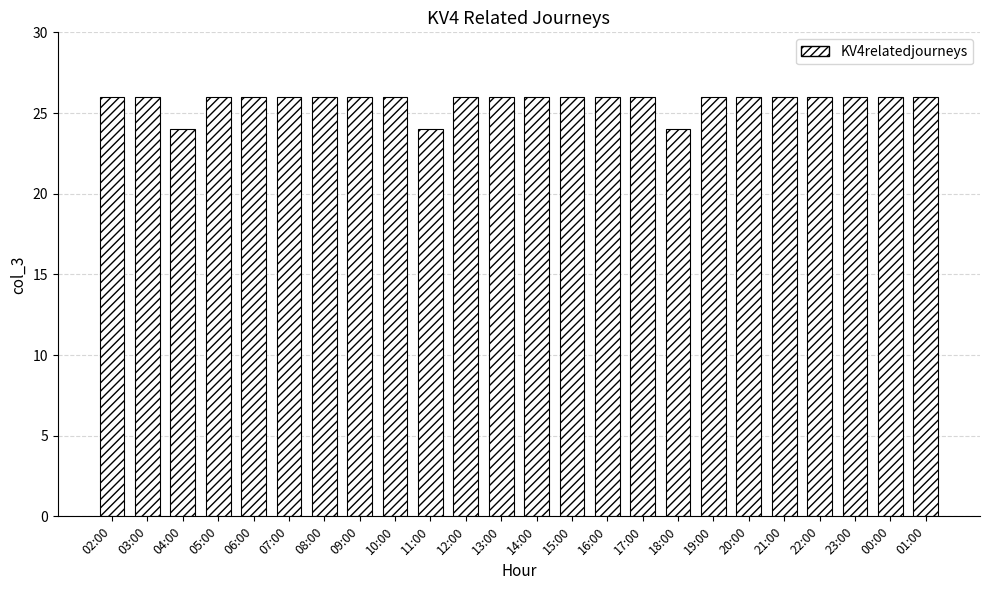

What is the minimum value shown in the chart?

24